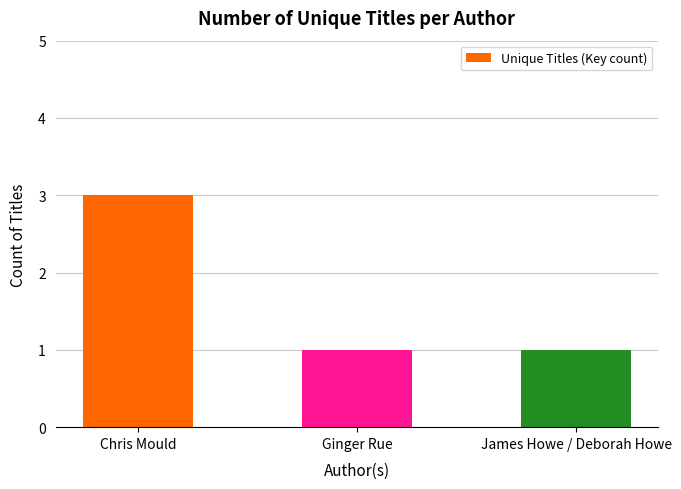

Reading right to left, what are all the values shown in this chart?

1	1	3